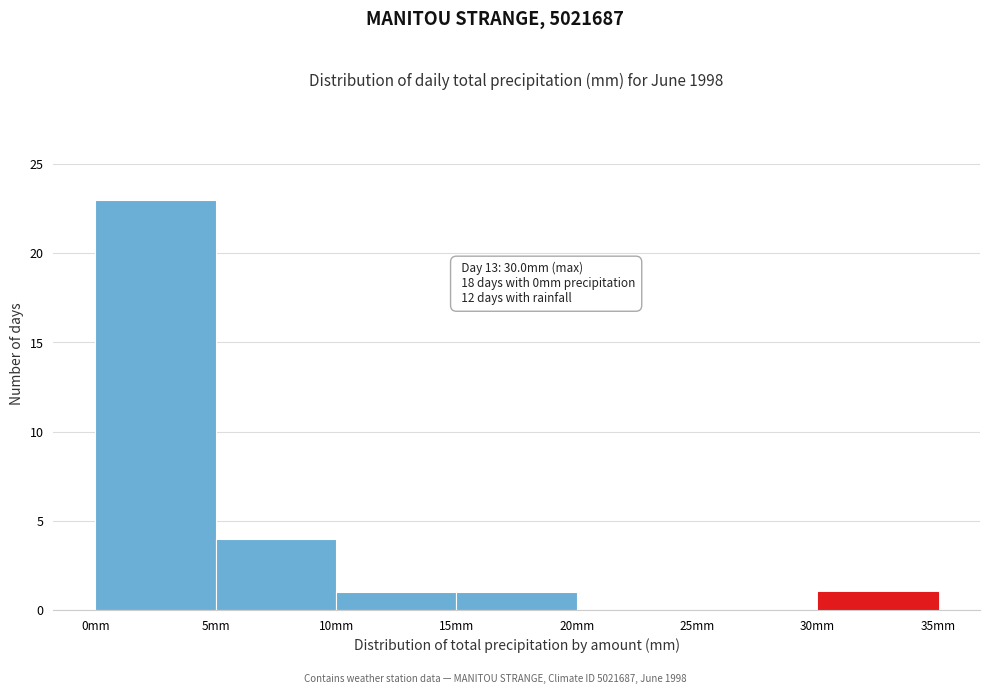

Which range on the x-axis has the tallest bar?

0 to 5